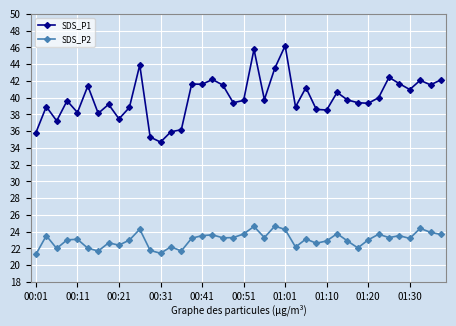

Rank the series by their average value, from lowest to highest.

SDS_P2, SDS_P1